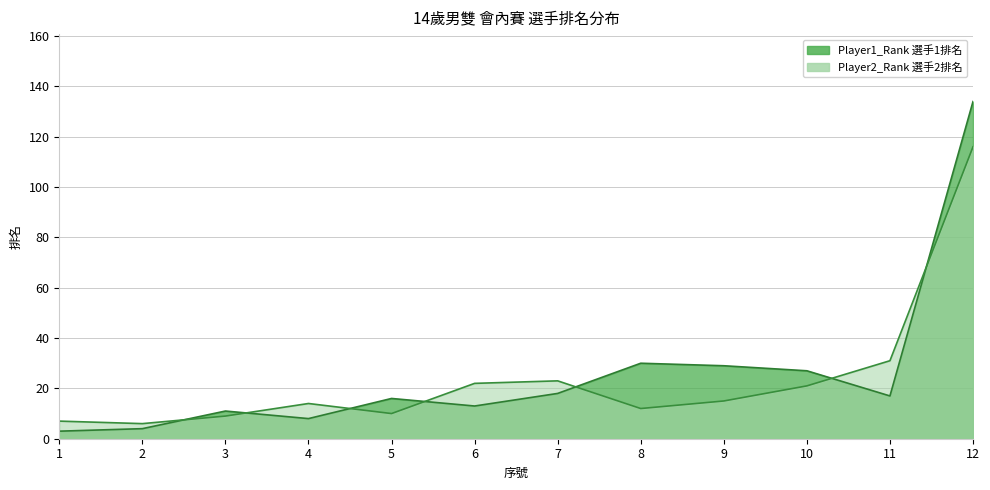

What is the sum of the Player2_Rank values at 10 and 5?

31